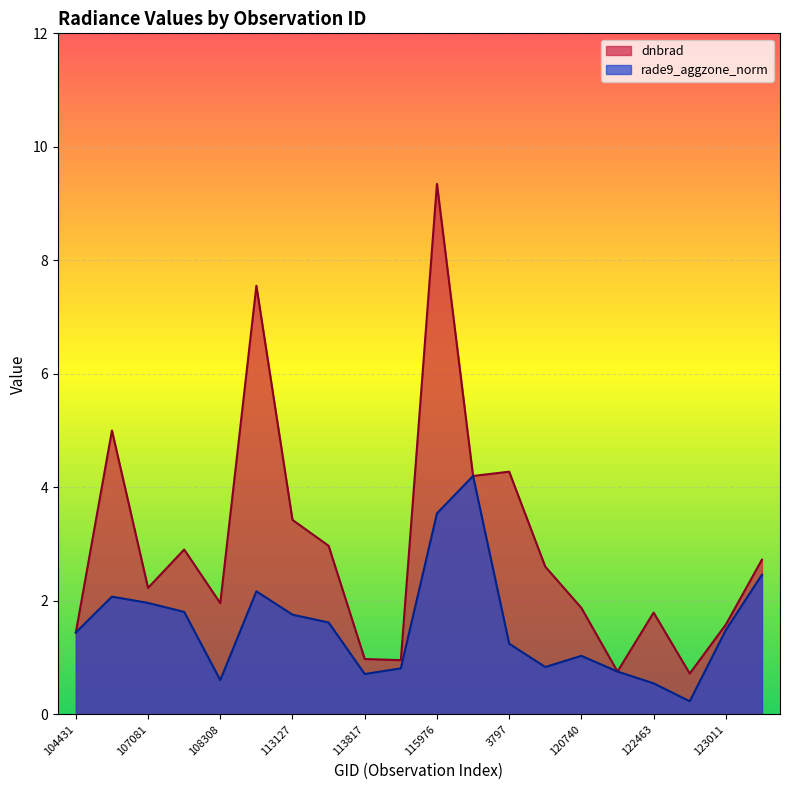

What is the minimum value shown in the chart?

0.2